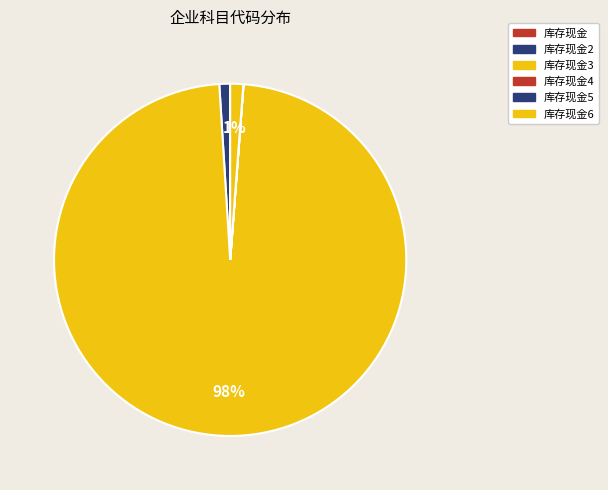

Which has a higher value, 库存现金2 or 库存现金3?

库存现金3